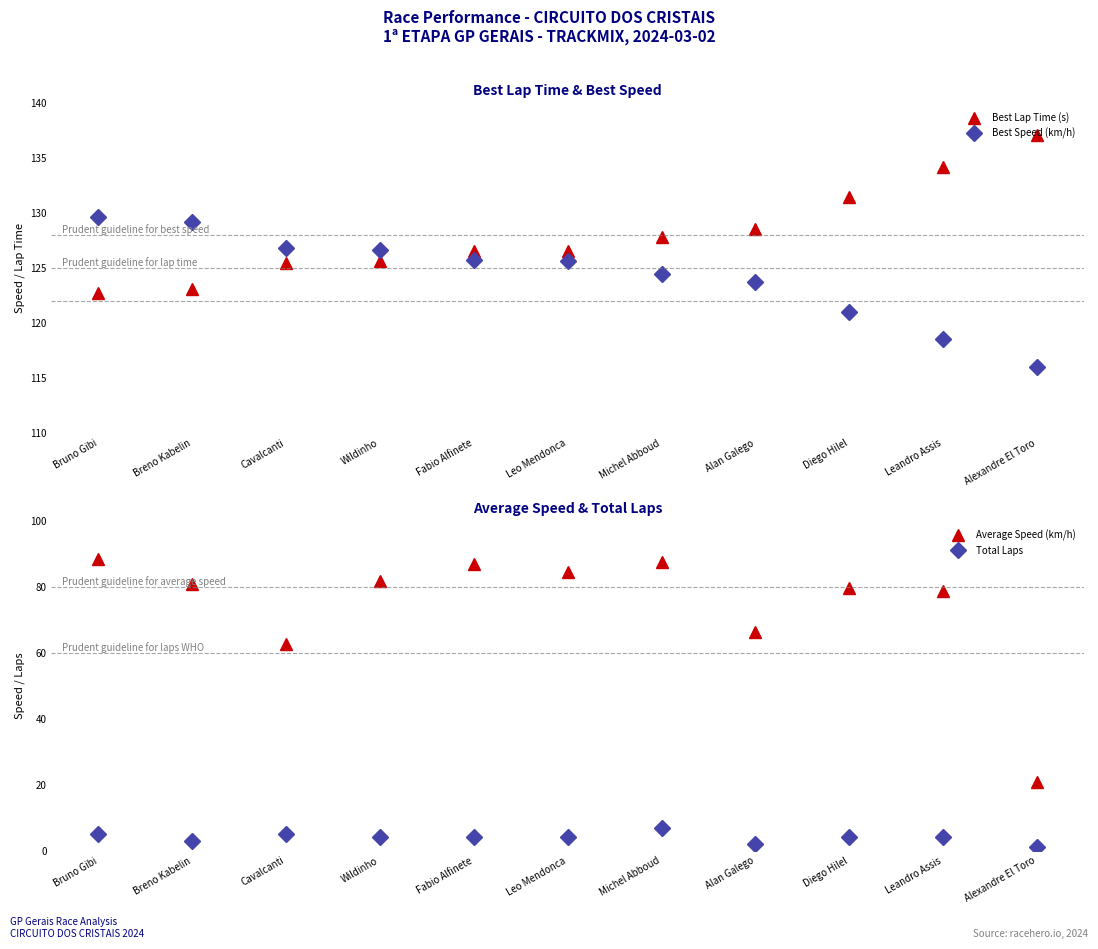

What is the sum of all Average Speed (km/h) values?

817.8